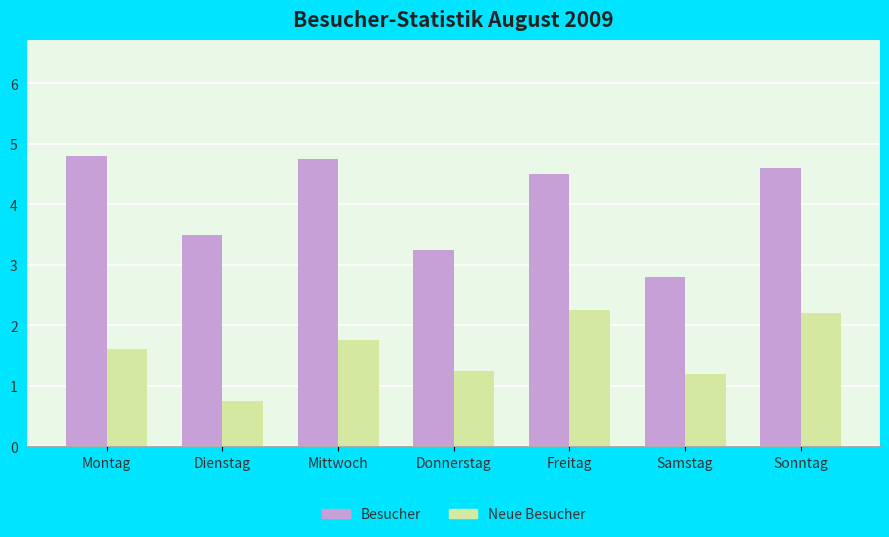

What is the lowest value of the Besucher series?

2.8